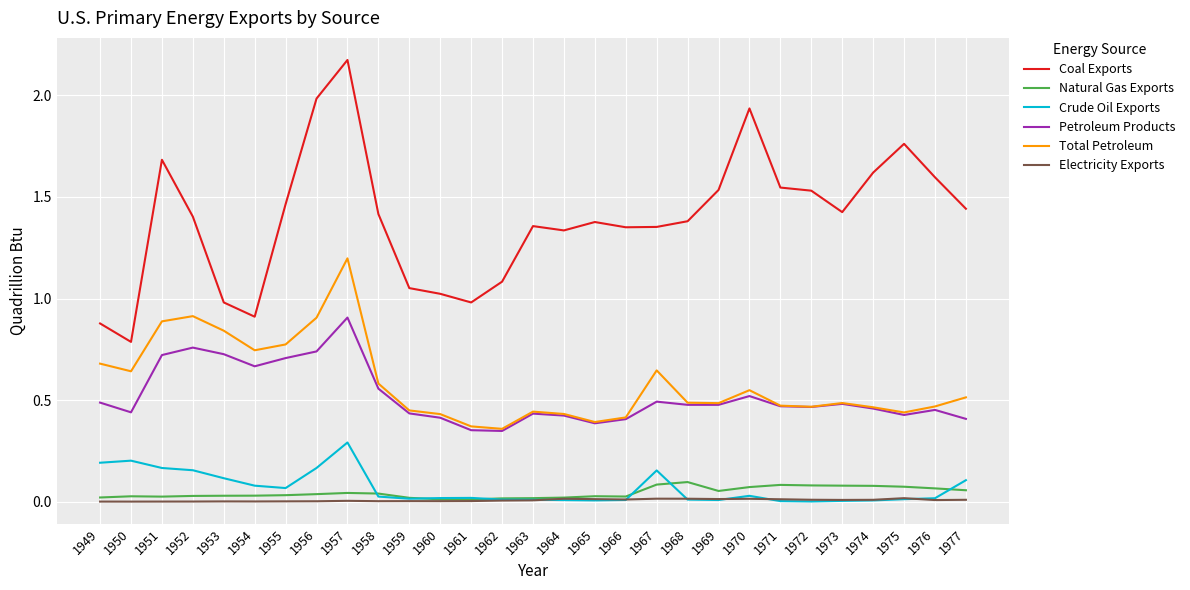

How many lines are shown in the chart?

6